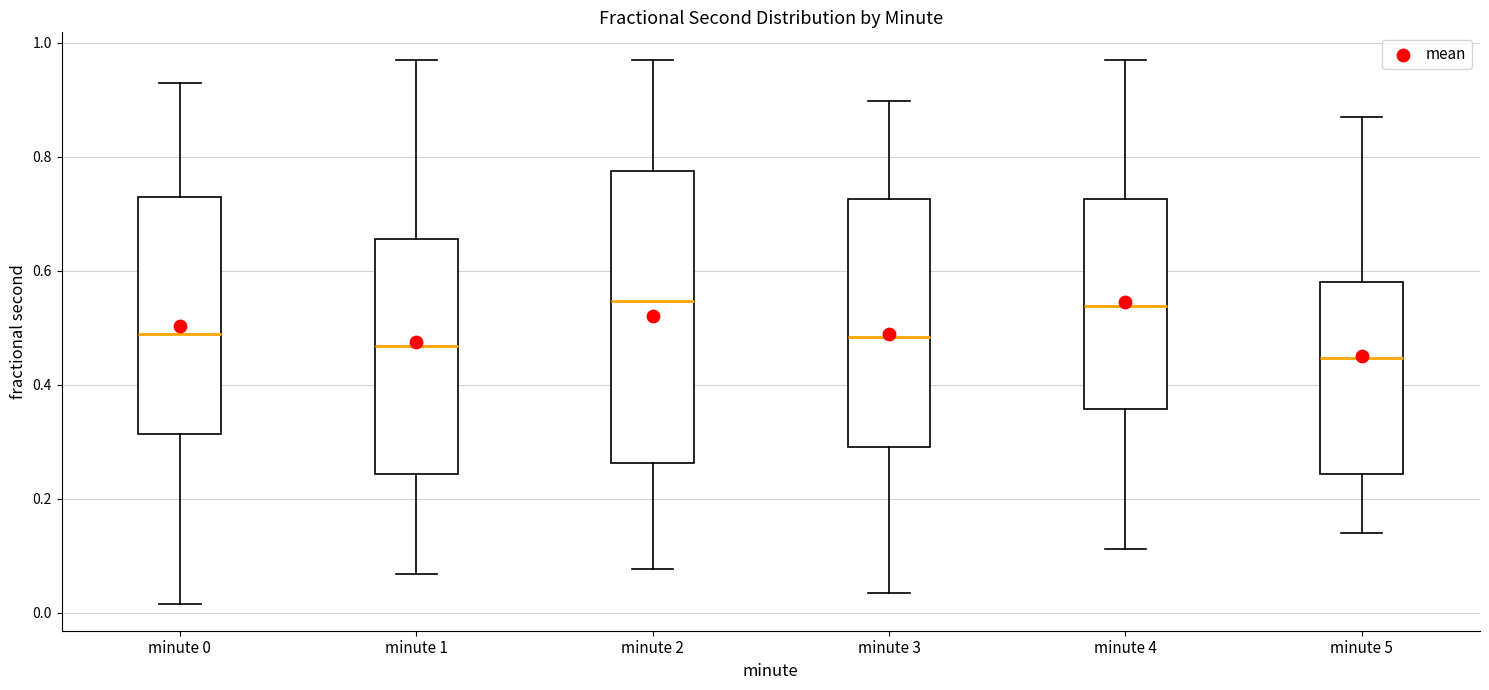

Reading left to right, read every box against the y-axis: the position of its median line, the range the box covers, and the ends of its whiskers. The values are not printed on the chart, so give them approximately, as read against the axis.

minute 0: median 0.48, box 0.32 to 0.72, whiskers 0.02 to 0.92
minute 1: median 0.46, box 0.24 to 0.66, whiskers 0.06 to 0.96
minute 2: median 0.54, box 0.26 to 0.78, whiskers 0.08 to 0.98
minute 3: median 0.48, box 0.30 to 0.72, whiskers 0.04 to 0.90
minute 4: median 0.54, box 0.36 to 0.72, whiskers 0.12 to 0.96
minute 5: median 0.44, box 0.24 to 0.58, whiskers 0.14 to 0.88